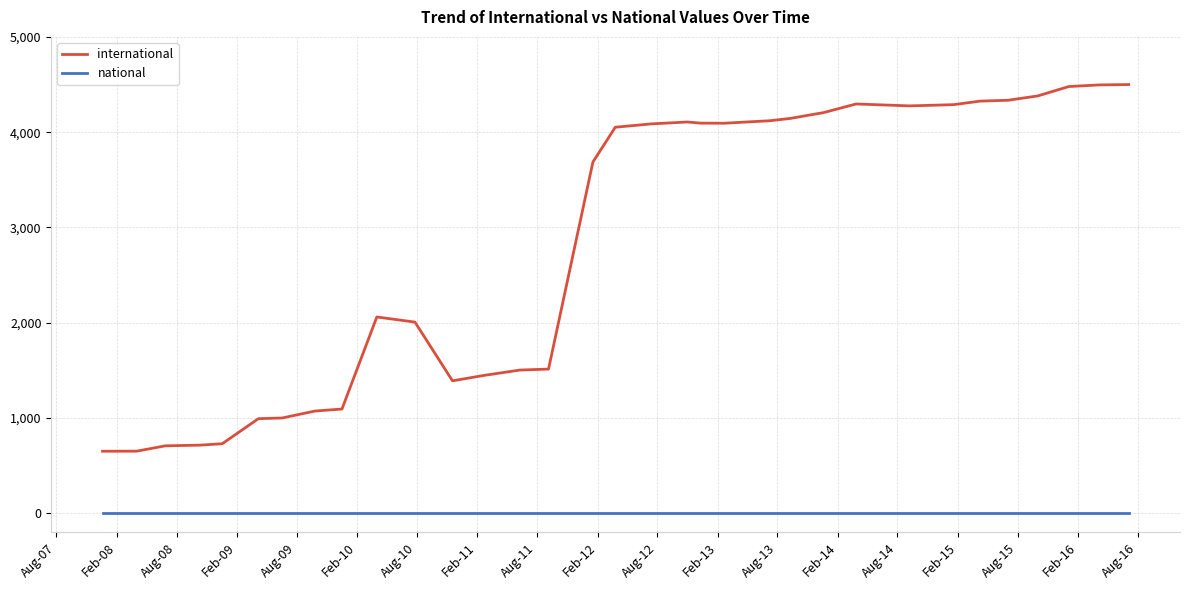

Which series has the largest total across all categories?

international